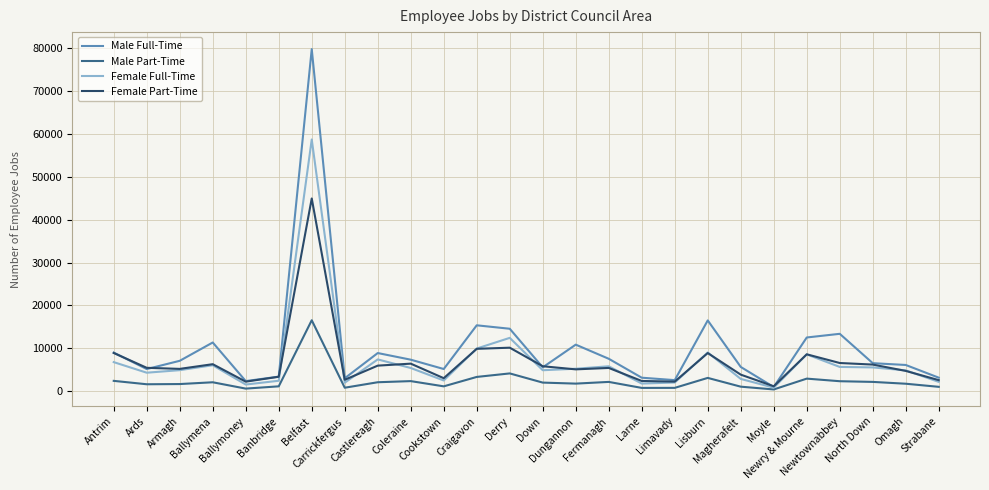

The Male Part-Time series shows 2086 at Ballymena. True or false?

True